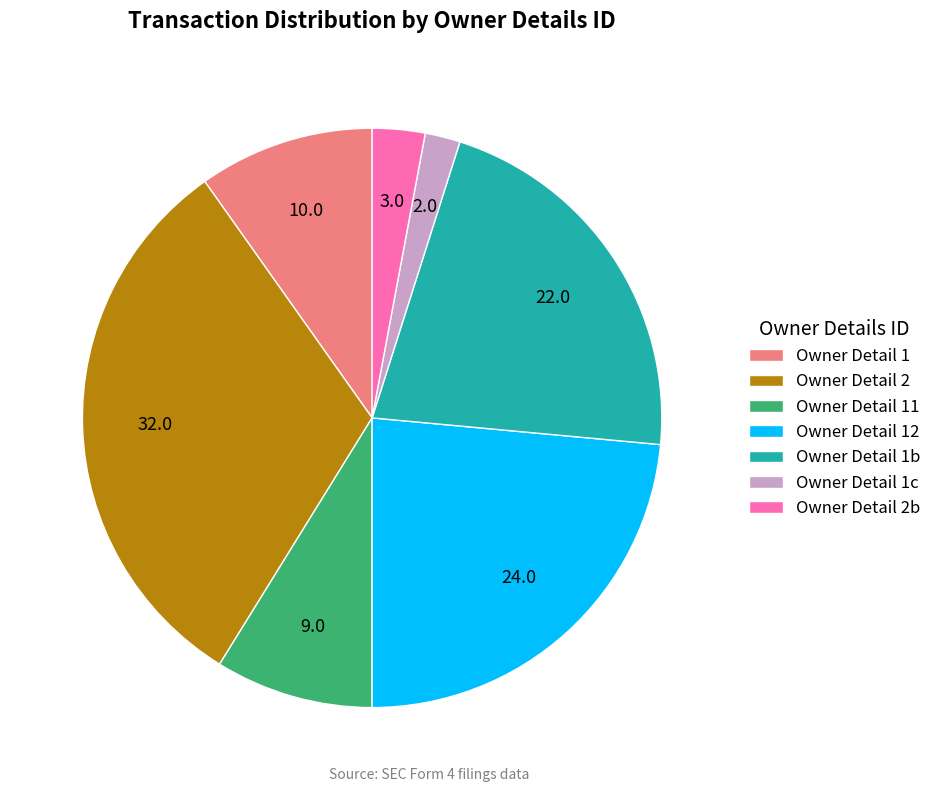

Is there a majority slice in this chart?

No